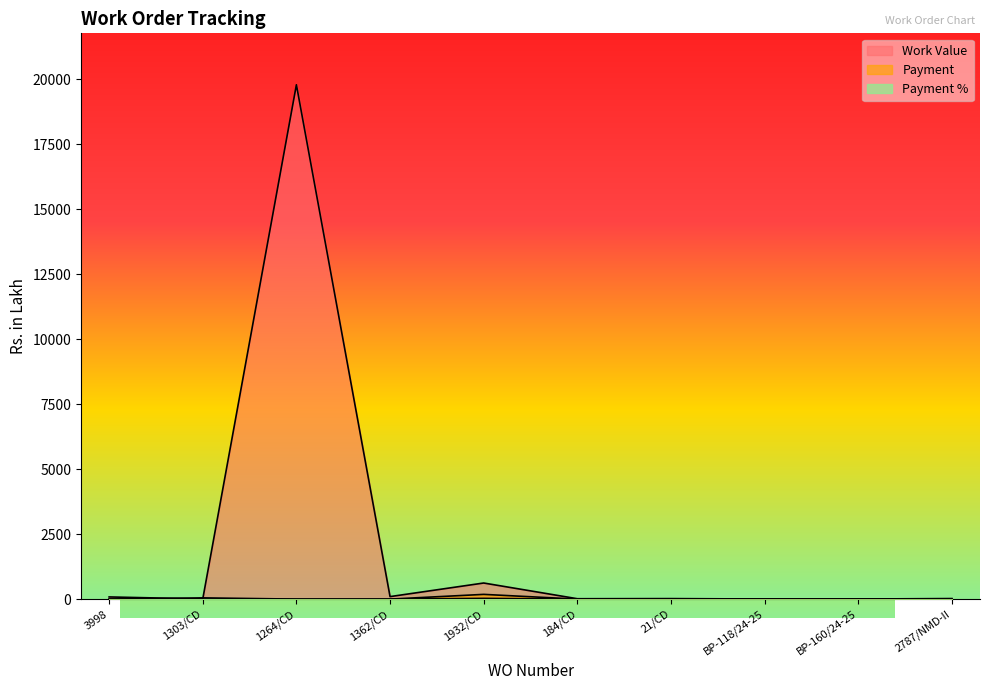

The value of Work Value at 184/CD is 6.9. True or false?

False